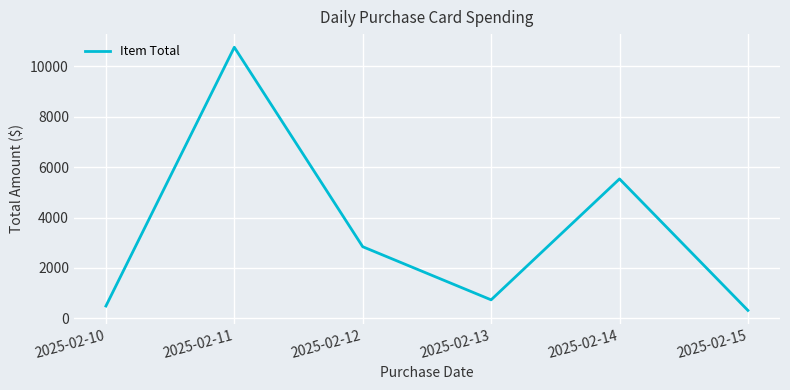

What is the average value?

3446.8